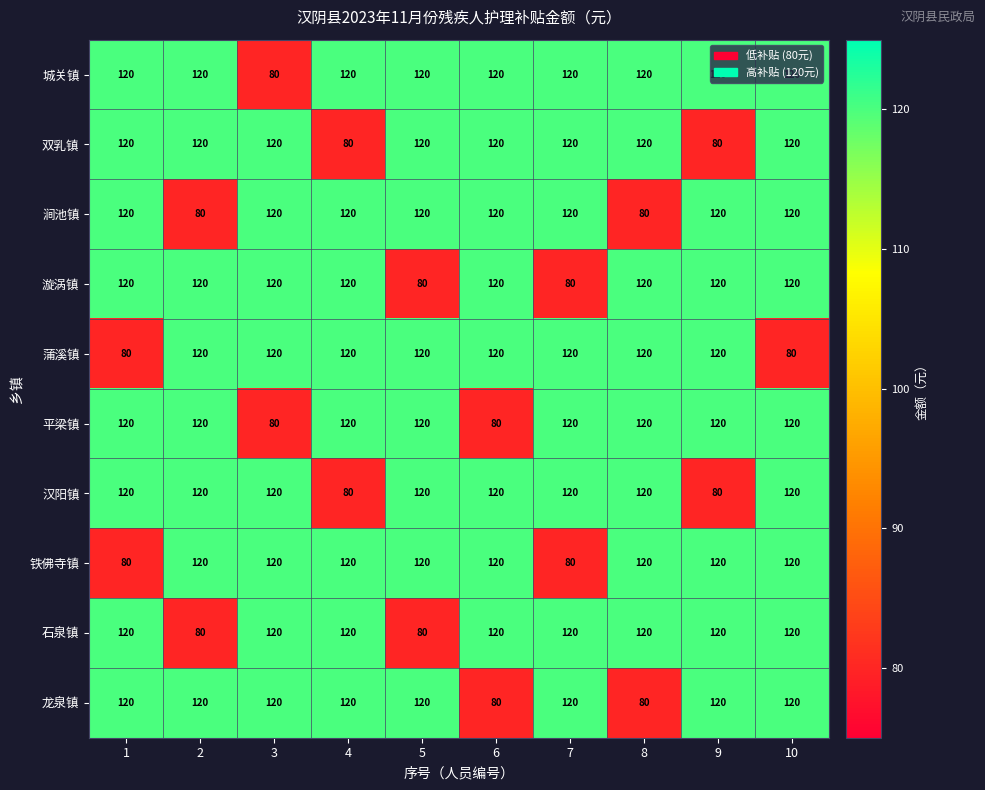

At how many categories does at least one series exceed 108?

10